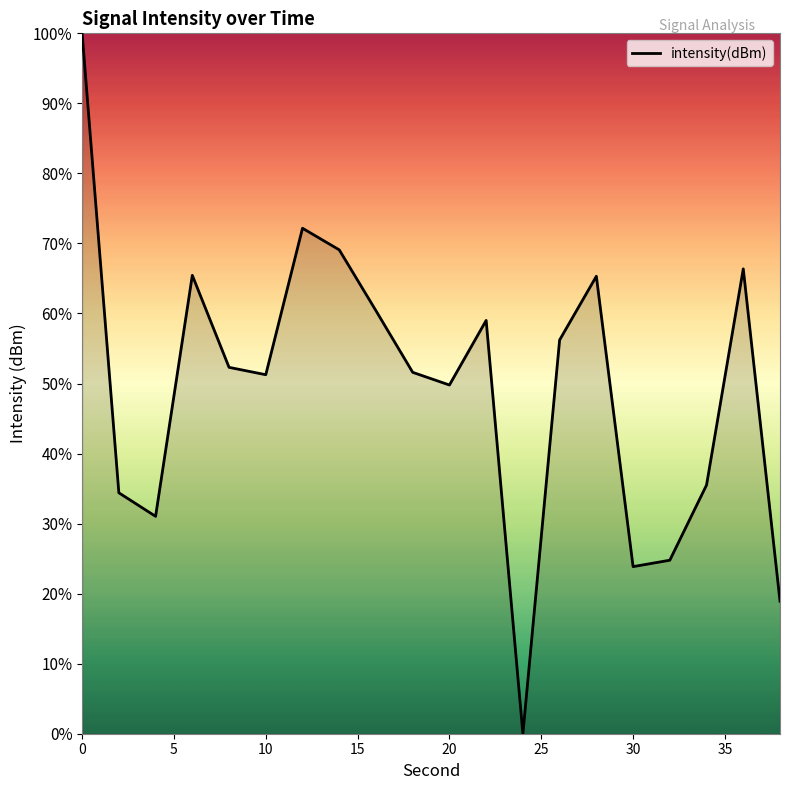

How many interior local valleys (lower than both neighbors) does the data have?

5